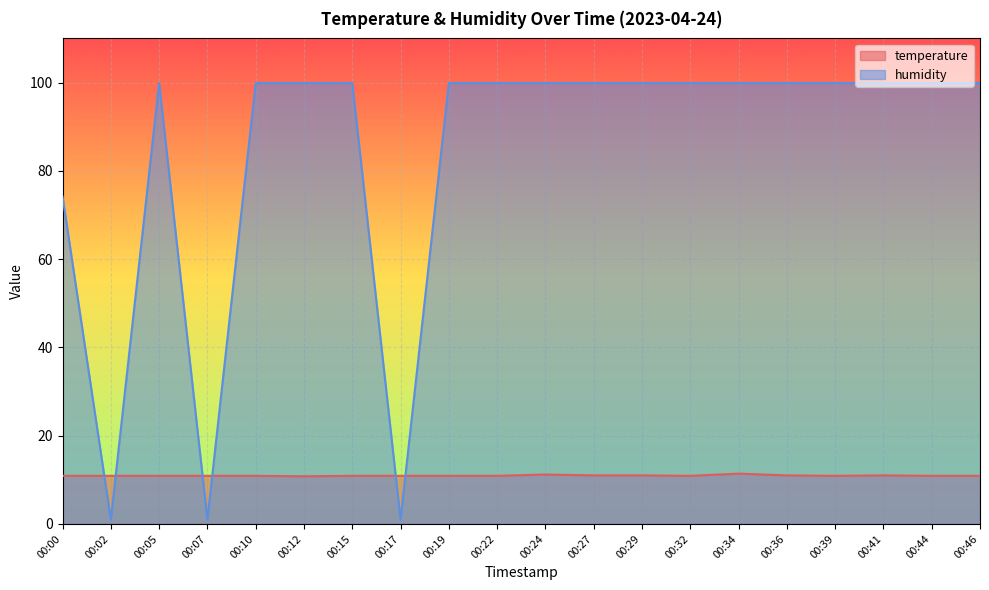

Where does the humidity series first go above 99?

00:05